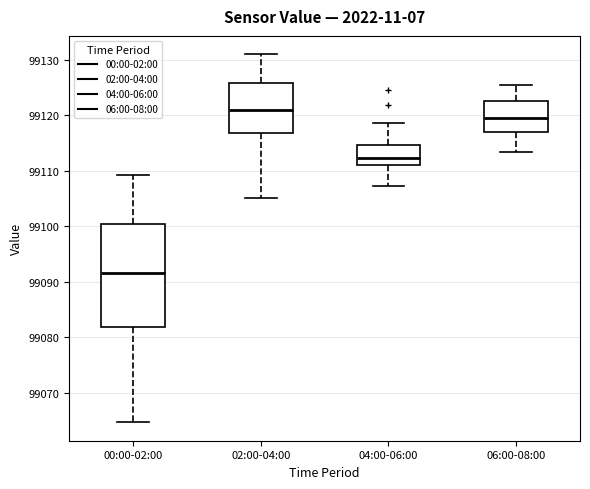

Which box is the tallest, from its lower edge to its upper edge?

00:00-02:00